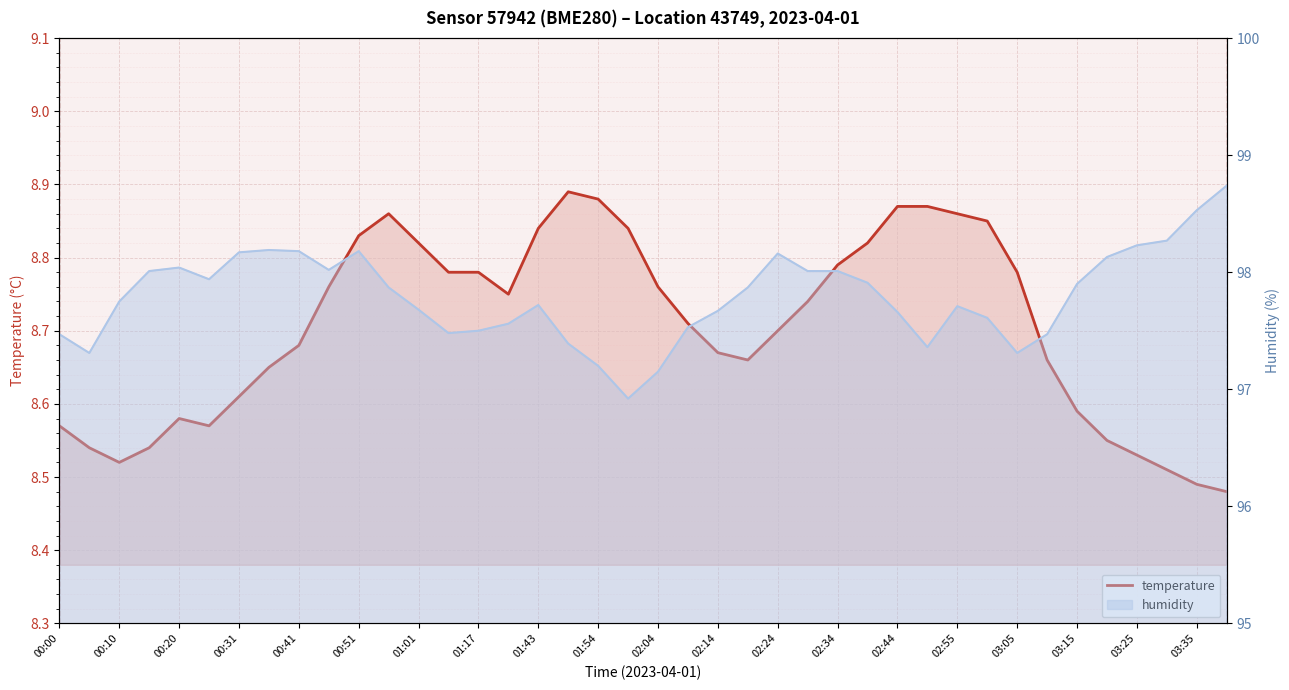

What is the smallest value displayed?

8.5